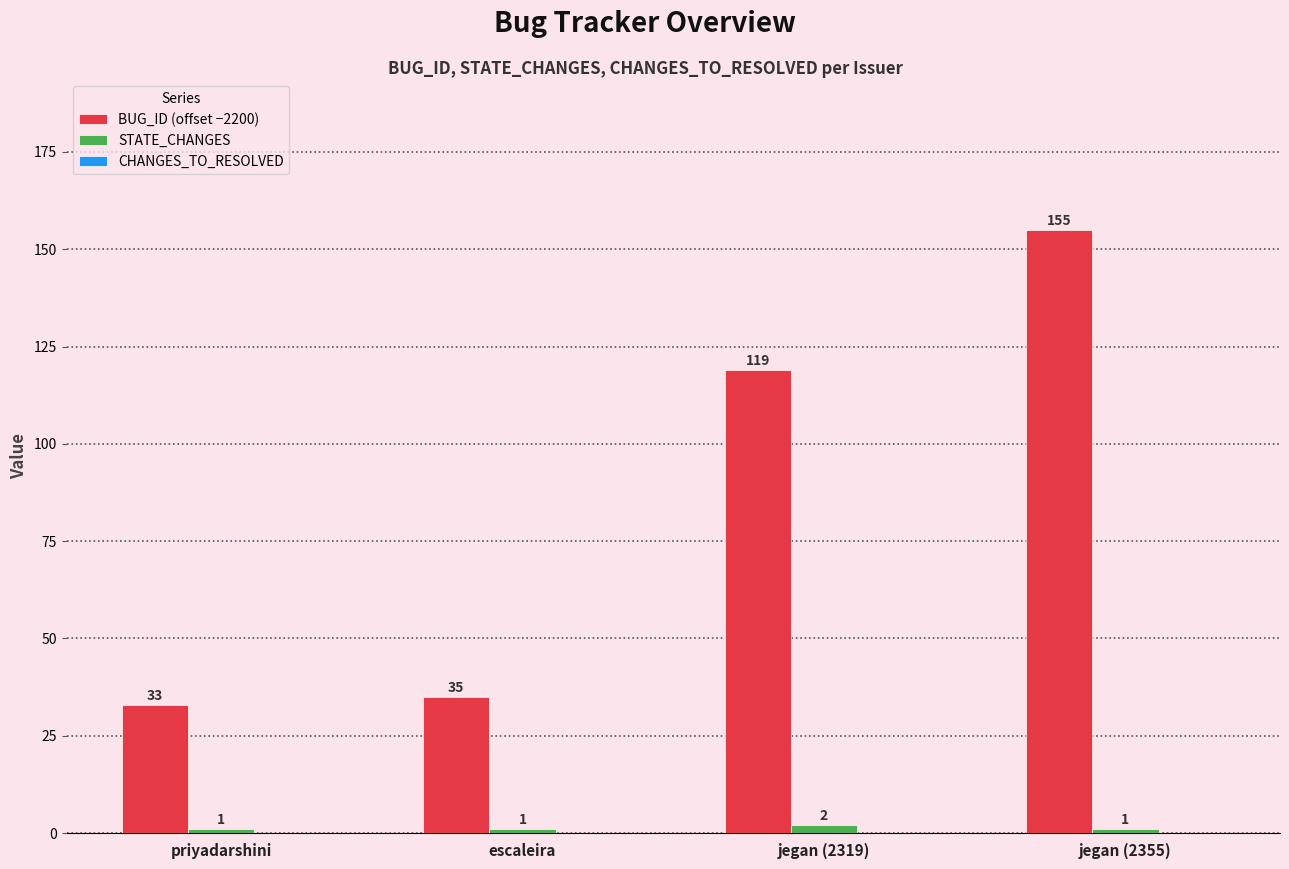

What is the label of the 2nd bar from the left?

escaleira